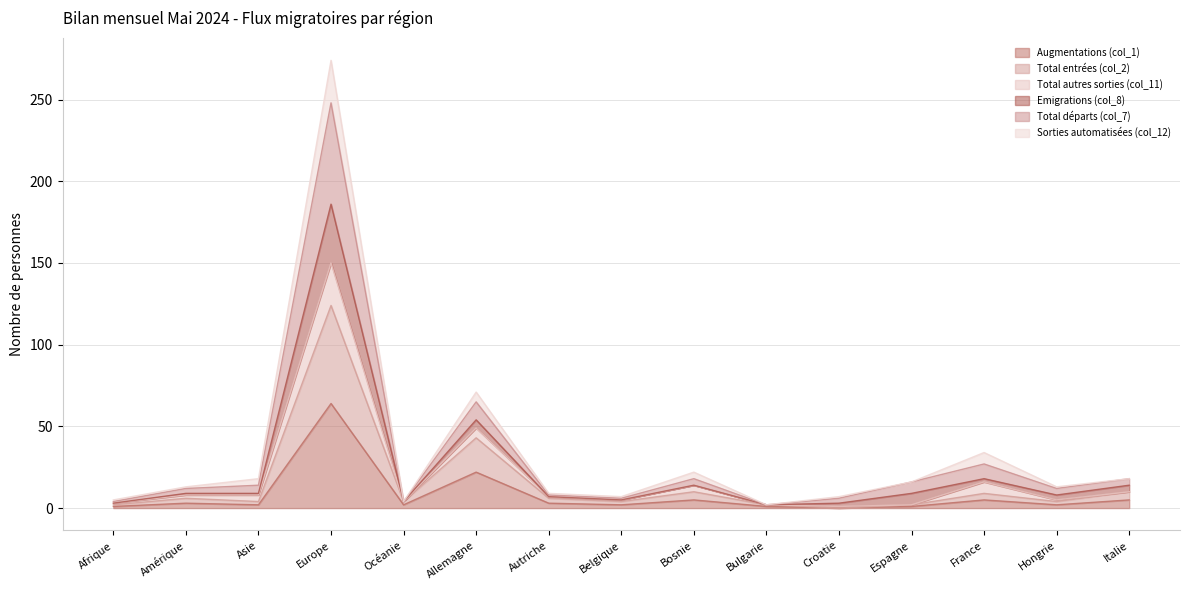

What is the label of the 15th point from the right?

Afrique